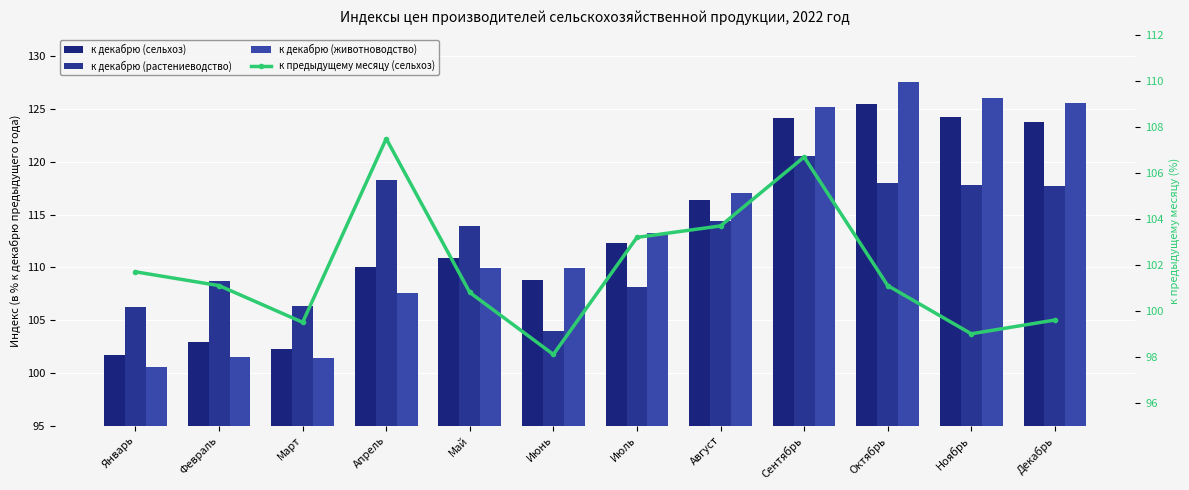

What is the total value across all series at Март?

409.5